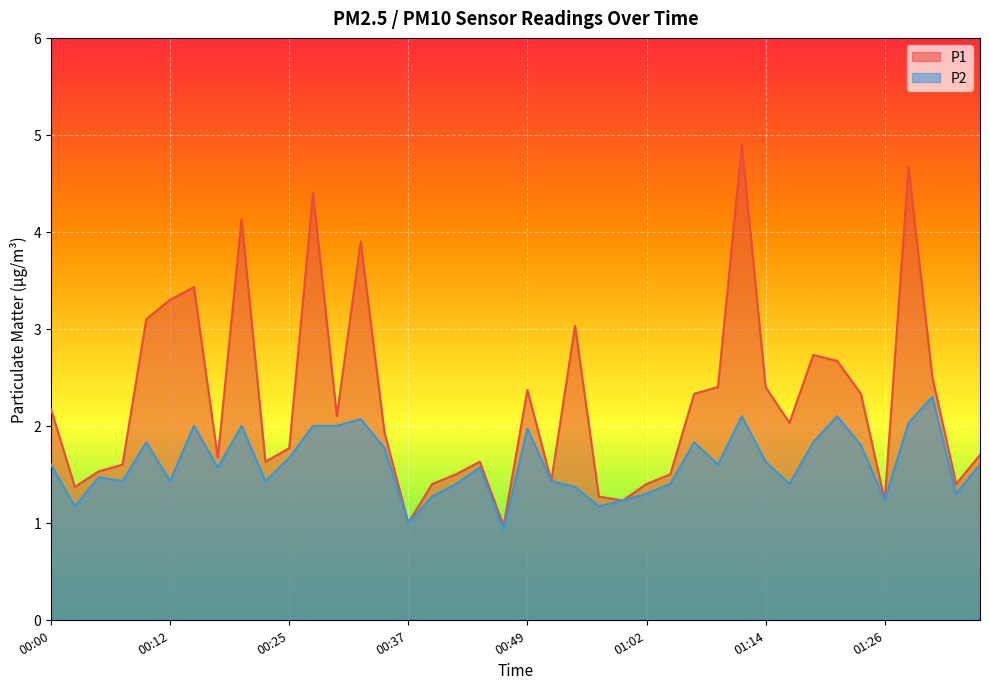

What is the sum of all P2 values?

64.2